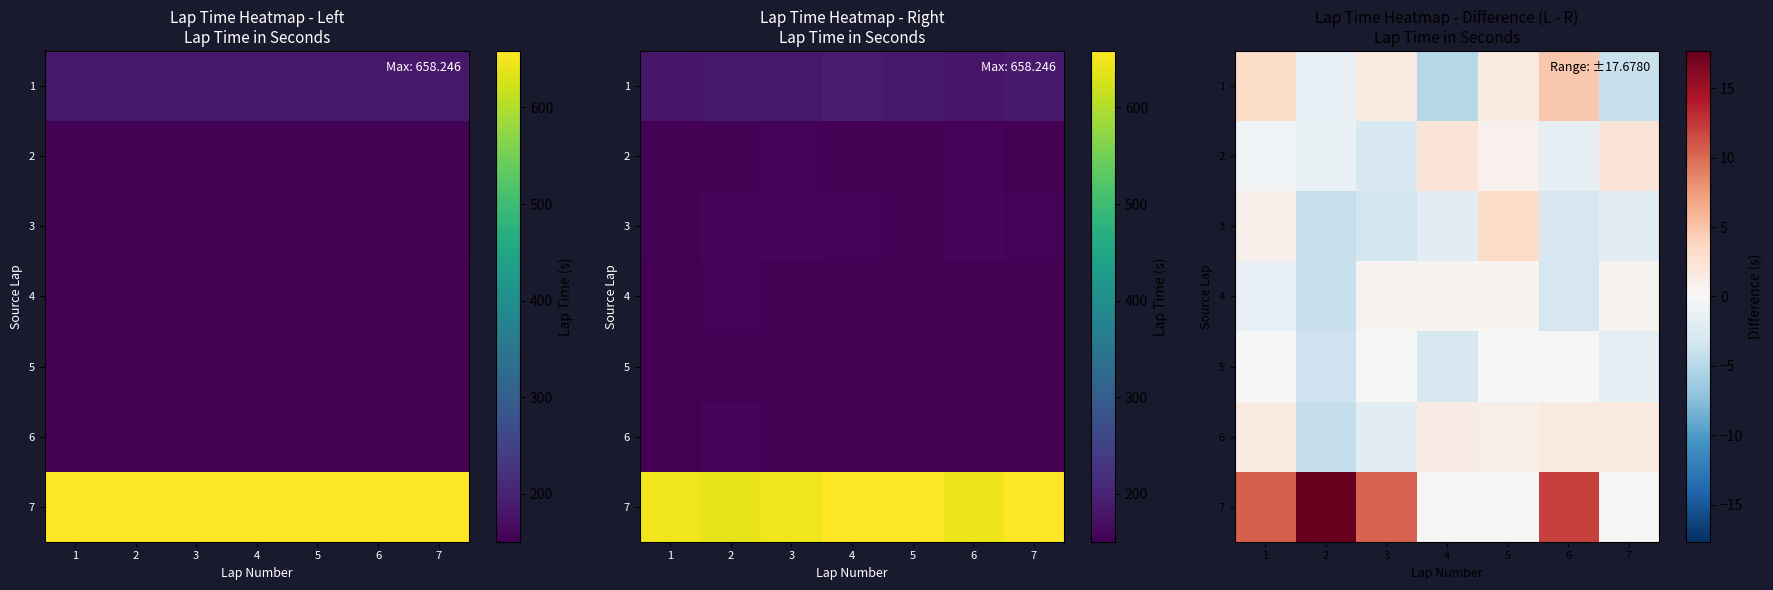

Rank the series by their maximum value, from lowest to highest.

row_4, row_3, row_5, row_1, row_2, row_0, row_6